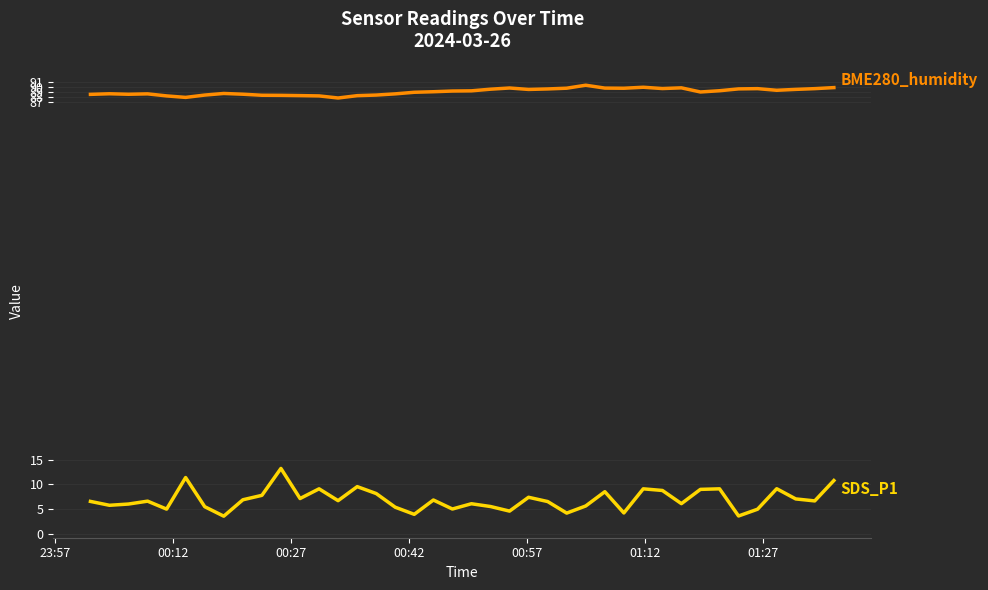

What is the minimum value shown in the chart?

3.6